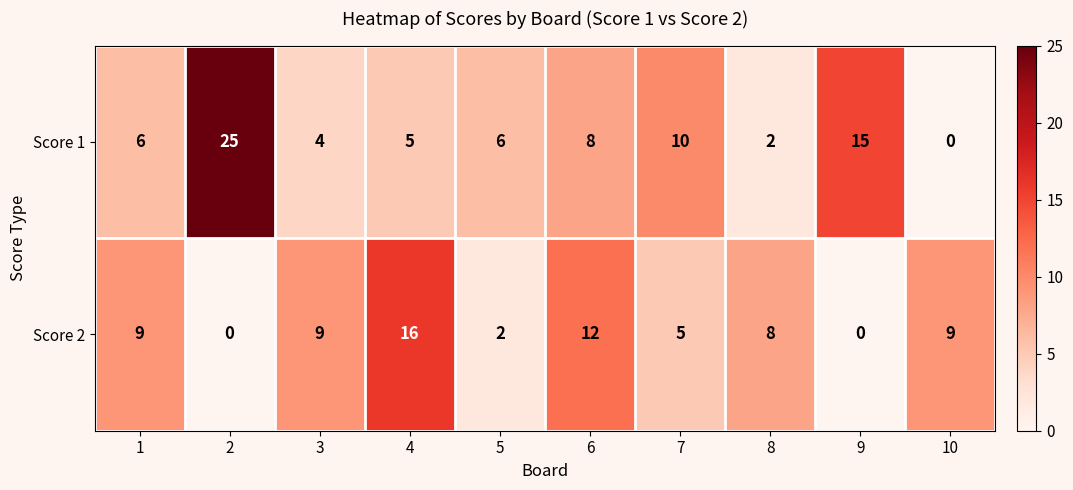

Reading left to right, transcribe all the data shown in this chart.

Score 1: 6	25	4	5	6	8	10	2	15	0
Score 2: 9	0	9	16	2	12	5	8	0	9